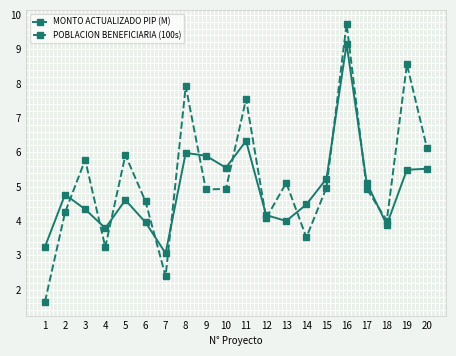

Is the value of POBLACION BENEFICIARIA (100s) at 3 greater than the value of MONTO ACTUALIZADO PIP (M) at 14?

Yes